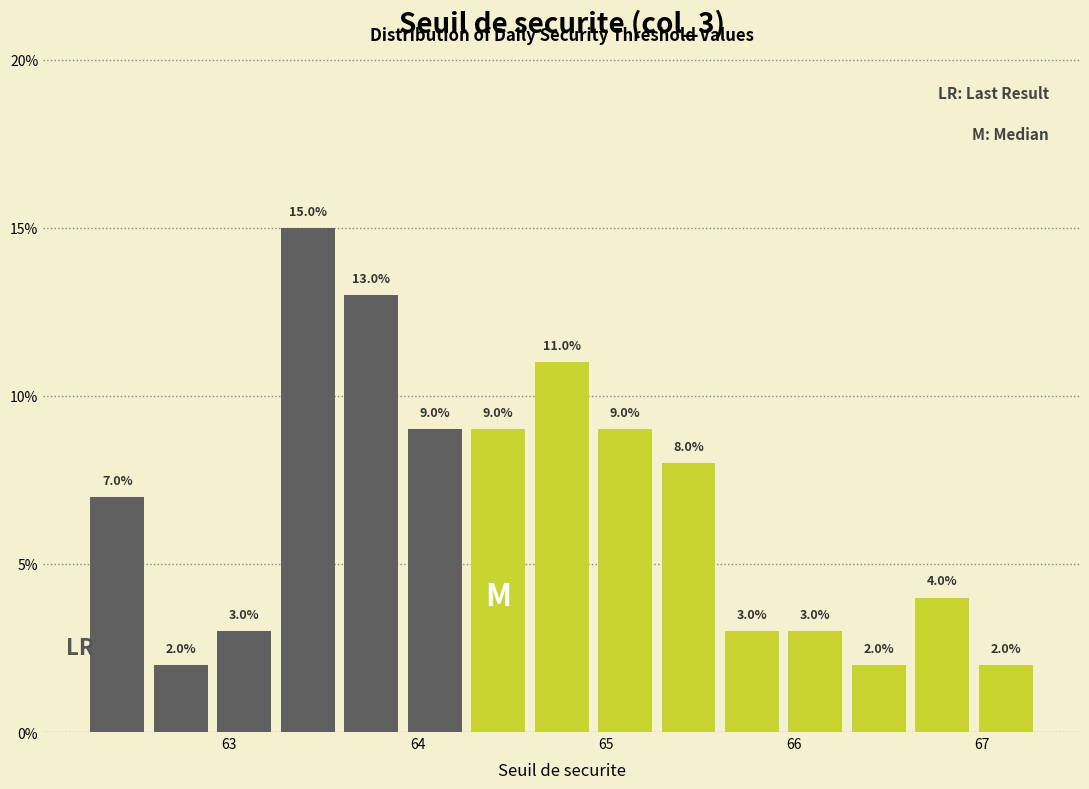

Read against the x-axis, roughly where is the centre of the tallest bar?

63.4